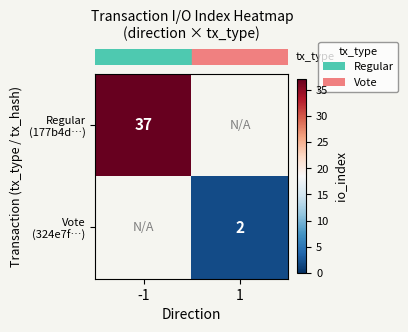

What value does the row_0 series have at -1?

37.0